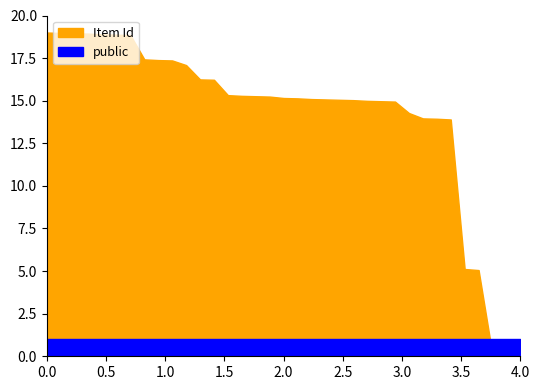

What is the value of the public point at the 19th from the left?

1